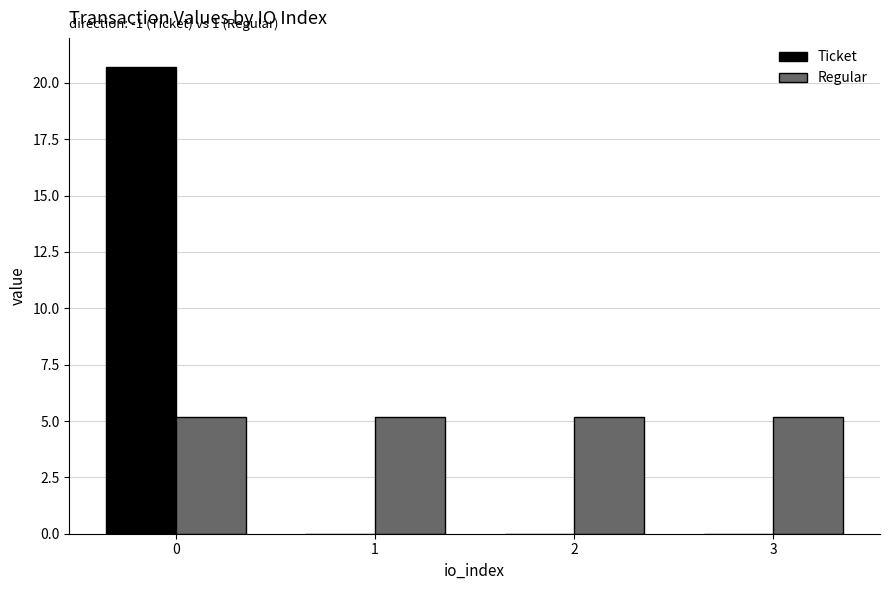

What is the spread (max minus min) of values at 2?

5.2